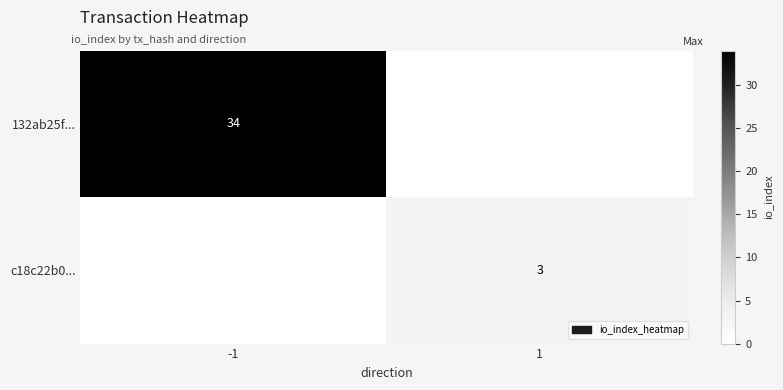

The 132ab25f... series shows 34 at -1. True or false?

True